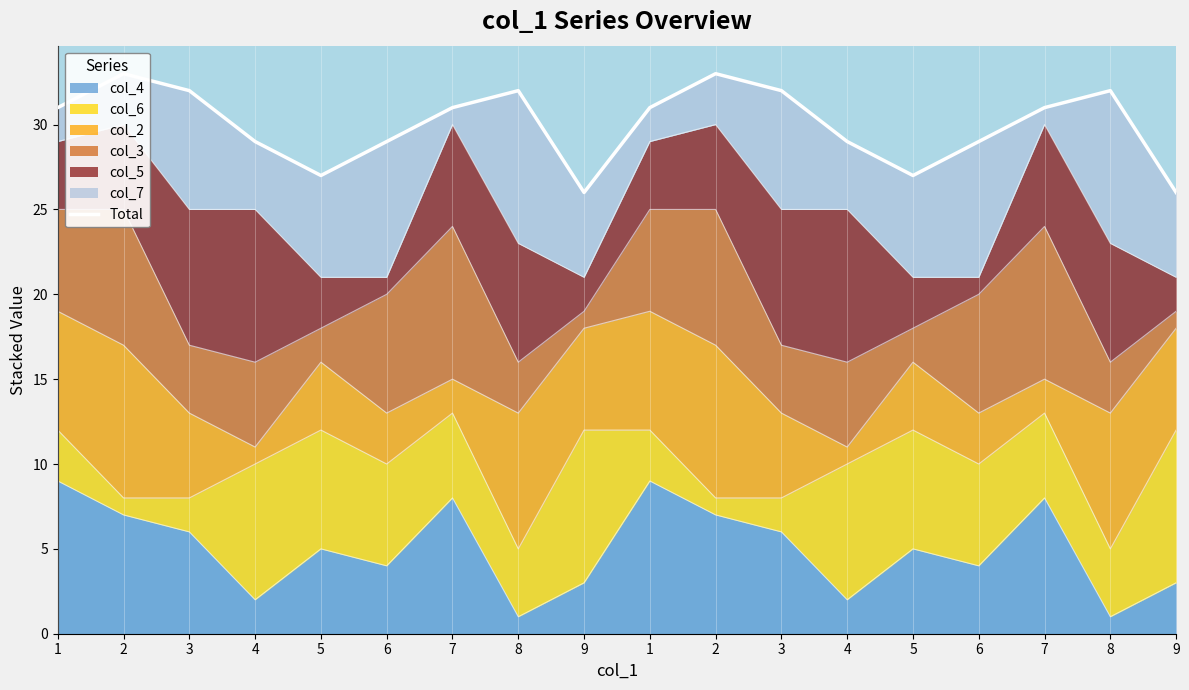

Where is the data nearest to the value 29?

4